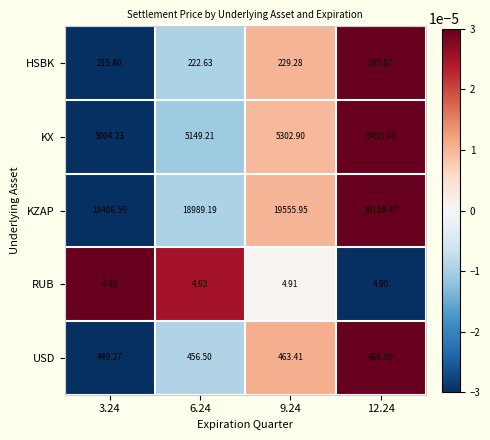

Rank the series by their maximum value, from highest to lowest.

KZAP, KX, USD, HSBK, RUB